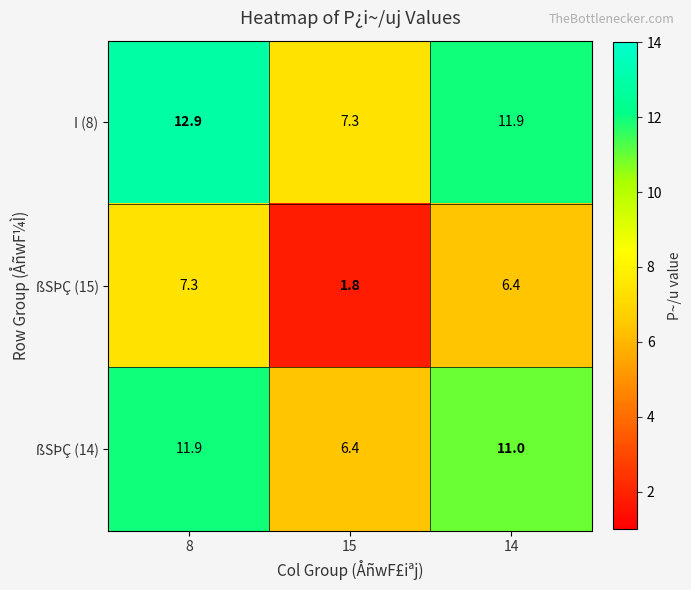

Reading right to left, what are all the values shown in this chart?

I (8): 11.9	7.3	12.9
ßSÞÇ (15): 6.4	1.8	7.3
ßSÞÇ (14): 11.0	6.4	11.9